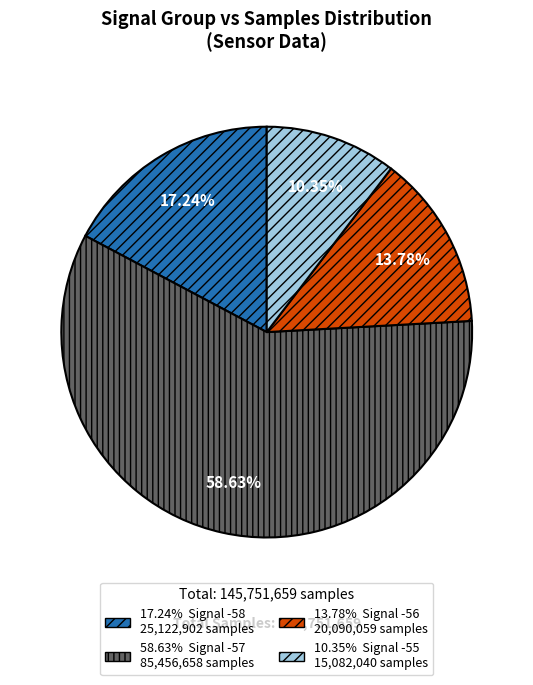

Is there a majority slice in this chart?

Yes